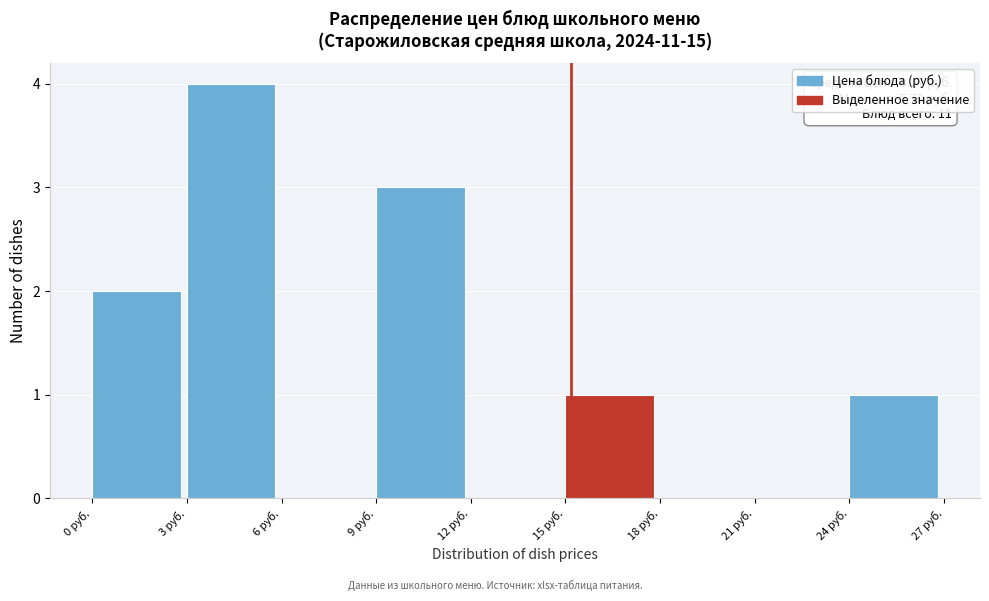

Over which range of the x-axis is the bar tallest?

3 to 6